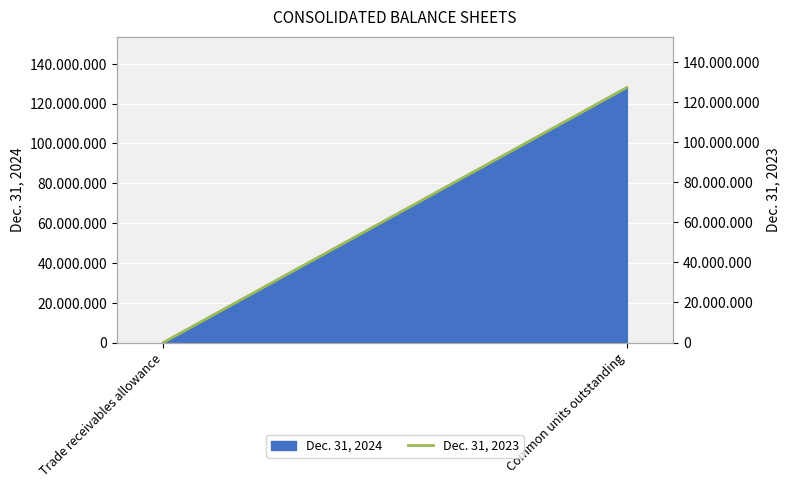

Where is the data nearest to the value 63562868?

Trade receivables allowance